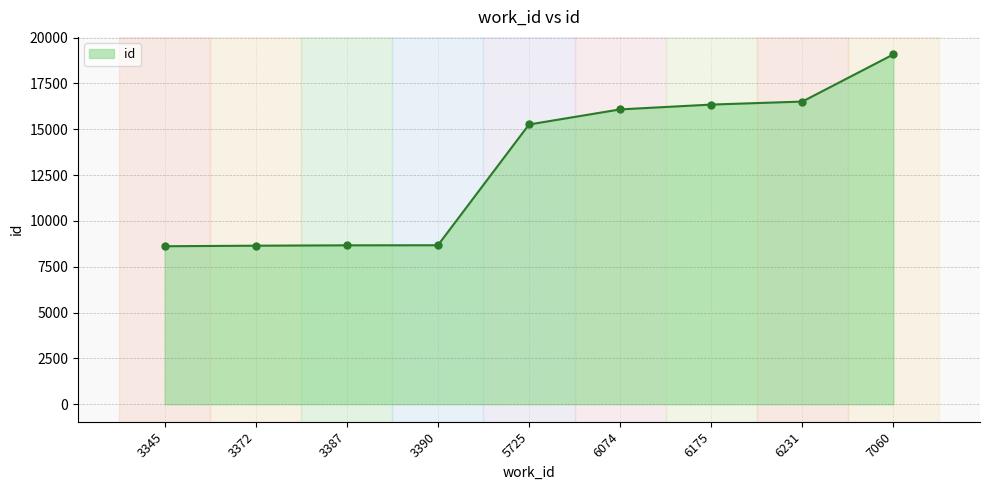

What is the sum of all values?

117884